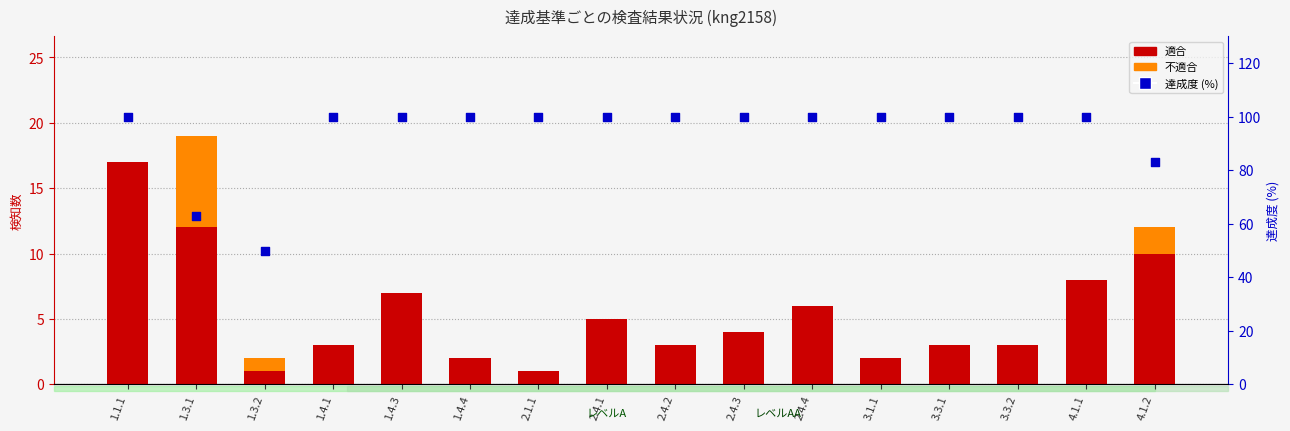

Which series contains the highest Y value?

達成度 (%)